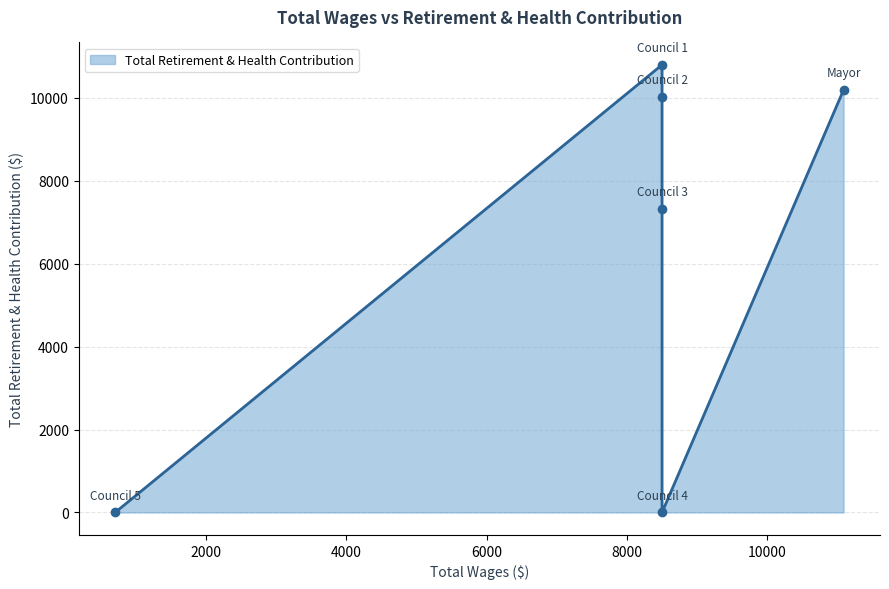

What is the greatest value displayed?

10796